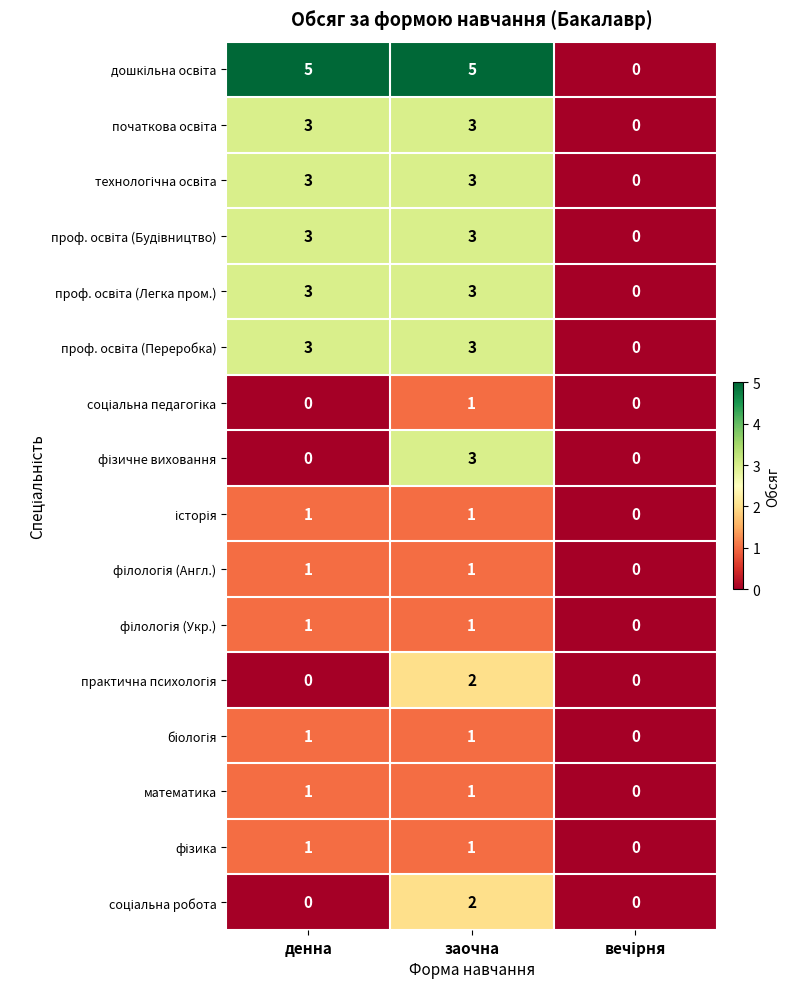

At which category is the sum across all series the highest?

заочна